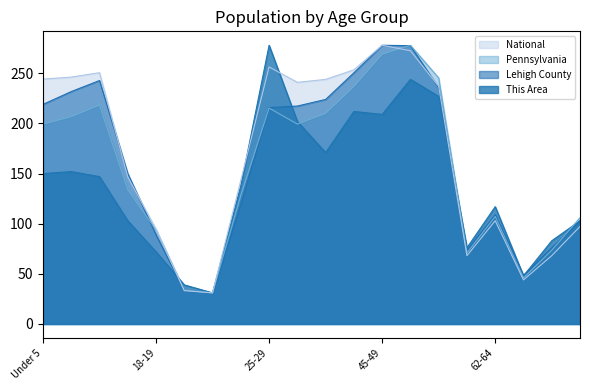

At which category is the sum across all series the highest?

50-54